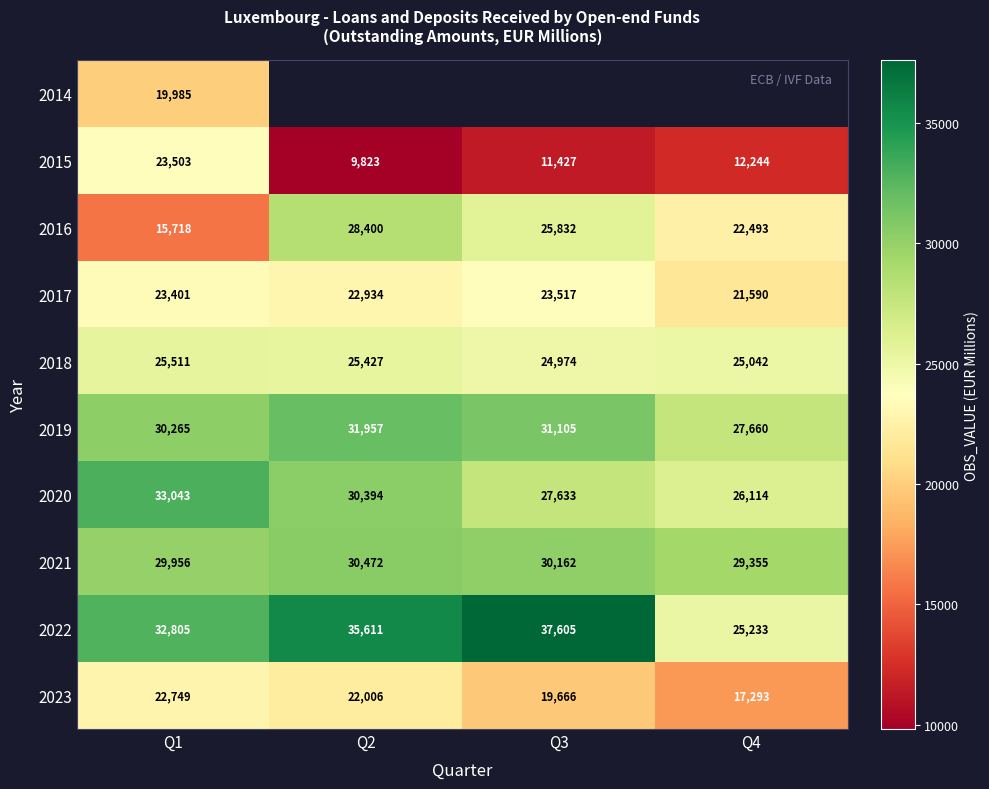

At Q1, list the series in order from largest to smallest.

2020, 2022, 2019, 2021, 2018, 2015, 2017, 2023, 2014, 2016